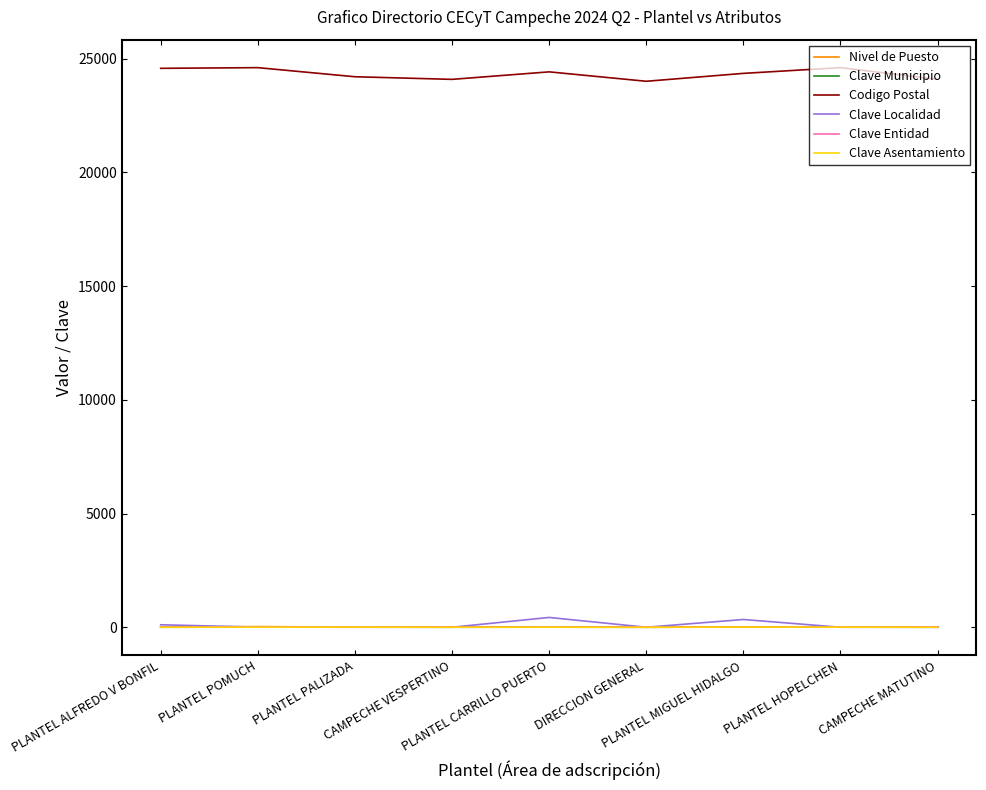

Is this an area chart (filled region under the line)?

No